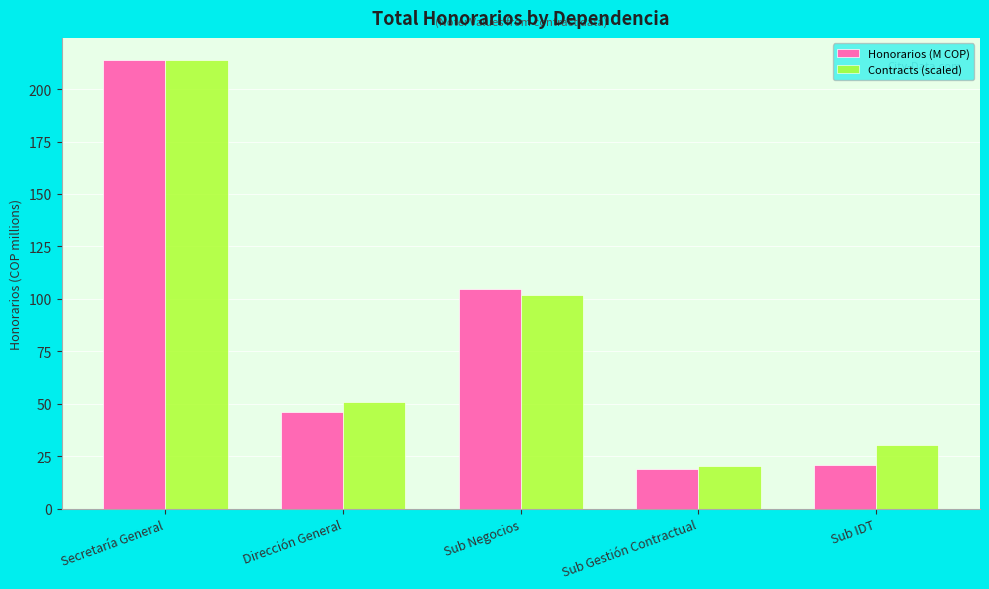

The Honorarios (M COP) series shows 46.1 at Dirección General. True or false?

True